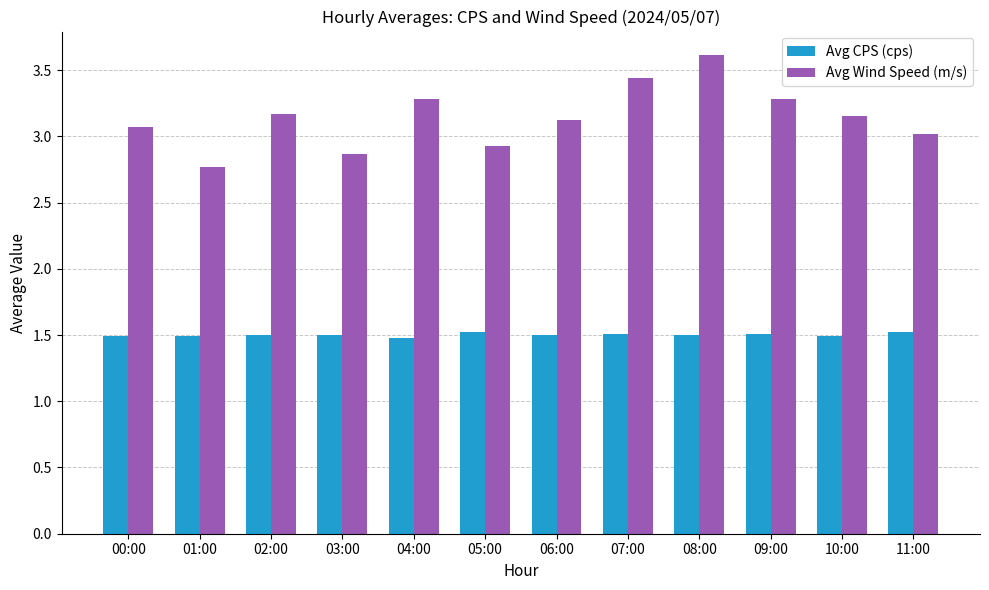

Rank the series by their maximum value, from lowest to highest.

Avg CPS (cps), Avg Wind Speed (m/s)